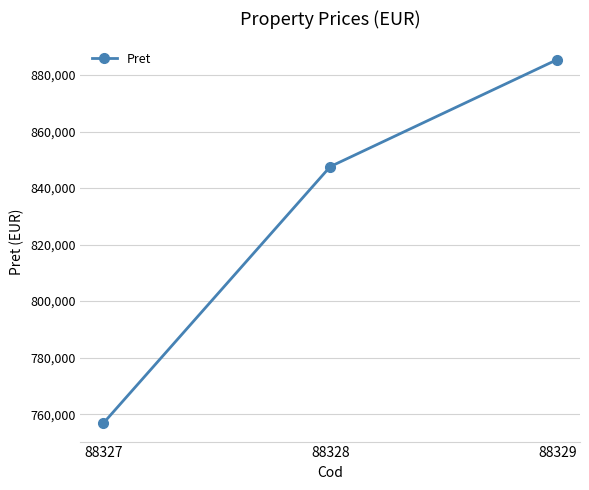

List the labels in order of value, largest first.

88329, 88328, 88327